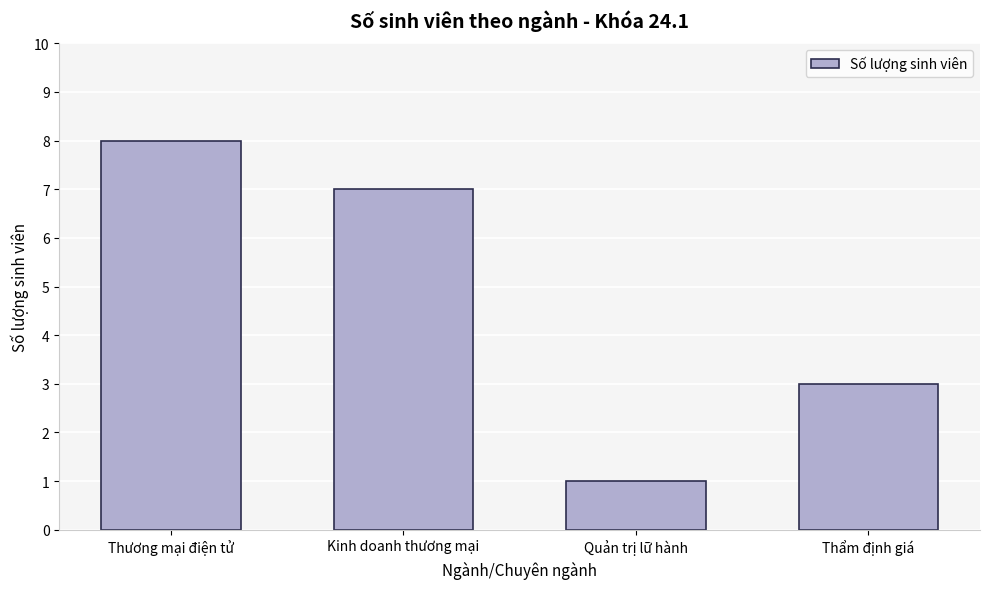

Reading right to left, extract all data points from this chart.

3	1	7	8